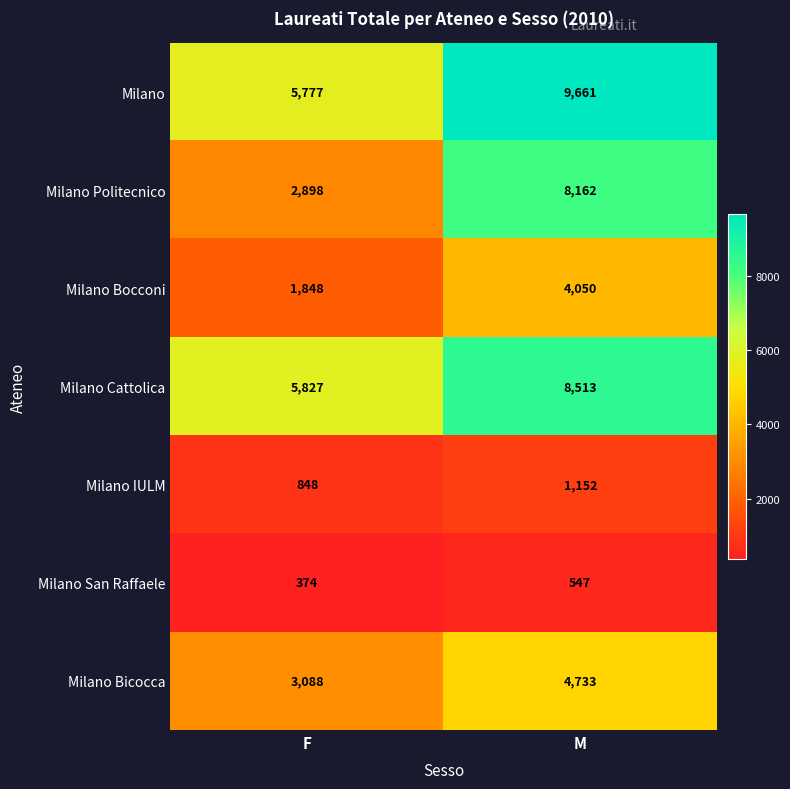

How many series are shown in this chart?

7